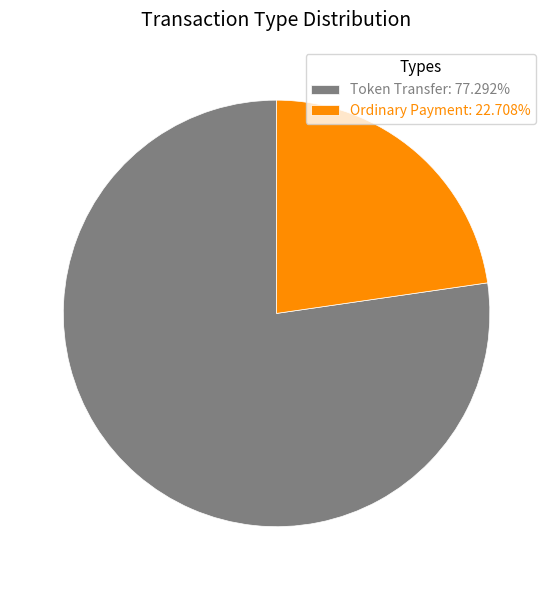

True or false: Ordinary Payment accounts for 10% of the total.

False